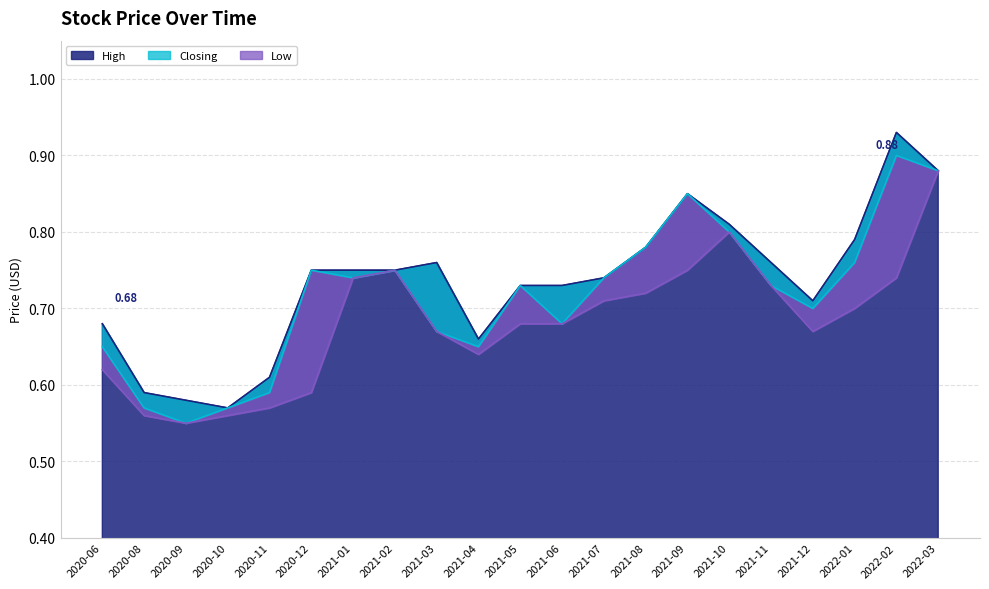

List the series in order of their peak value, highest first.

High, Closing, Low